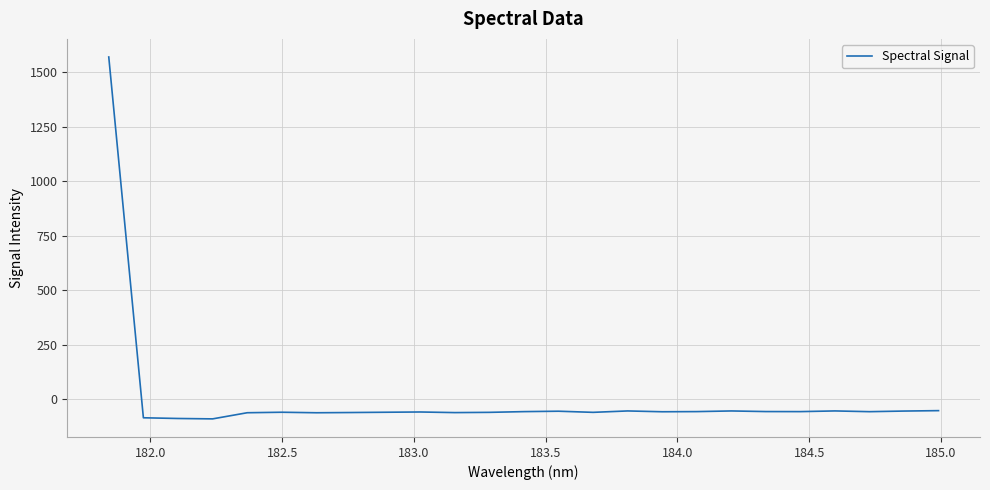

What is the smallest value displayed?

-90.5